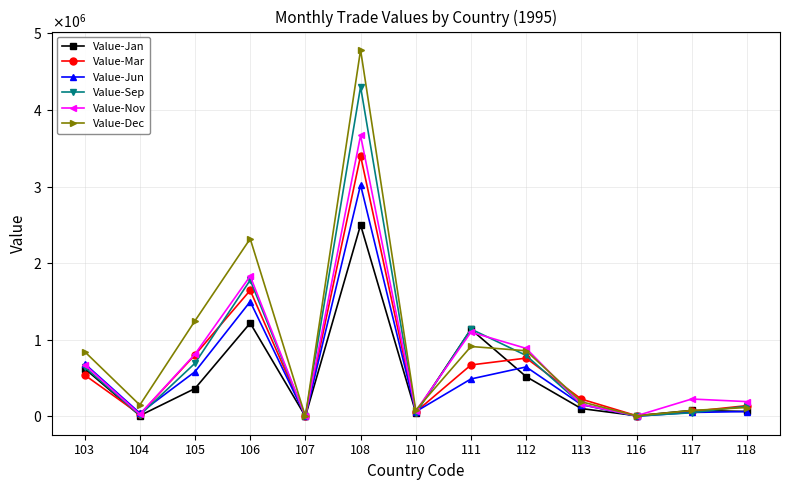

True or false: Value-Sep and Value-Jan intersect in this chart.

True